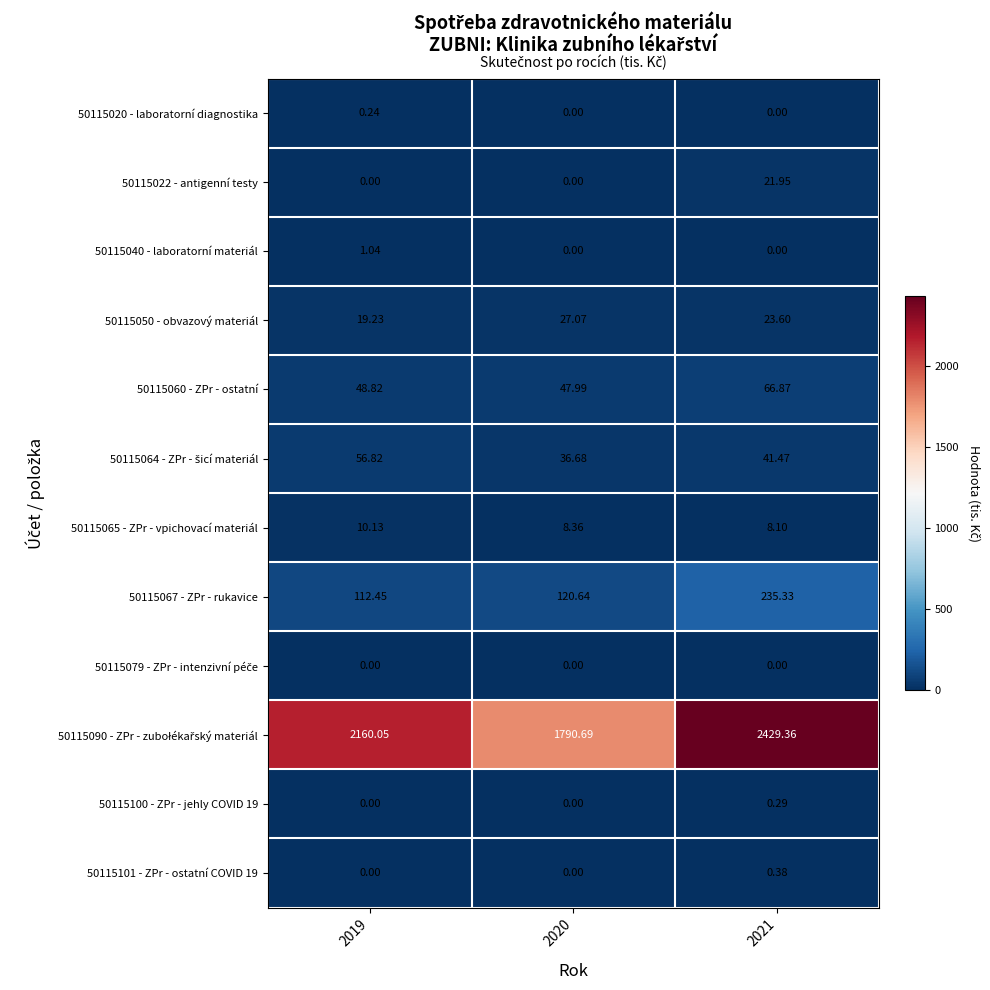

Is the value of 50115040 - laboratorní materiál at 2019 greater than the value of 50115065 - ZPr - vpichovací materiál at 2020?

No